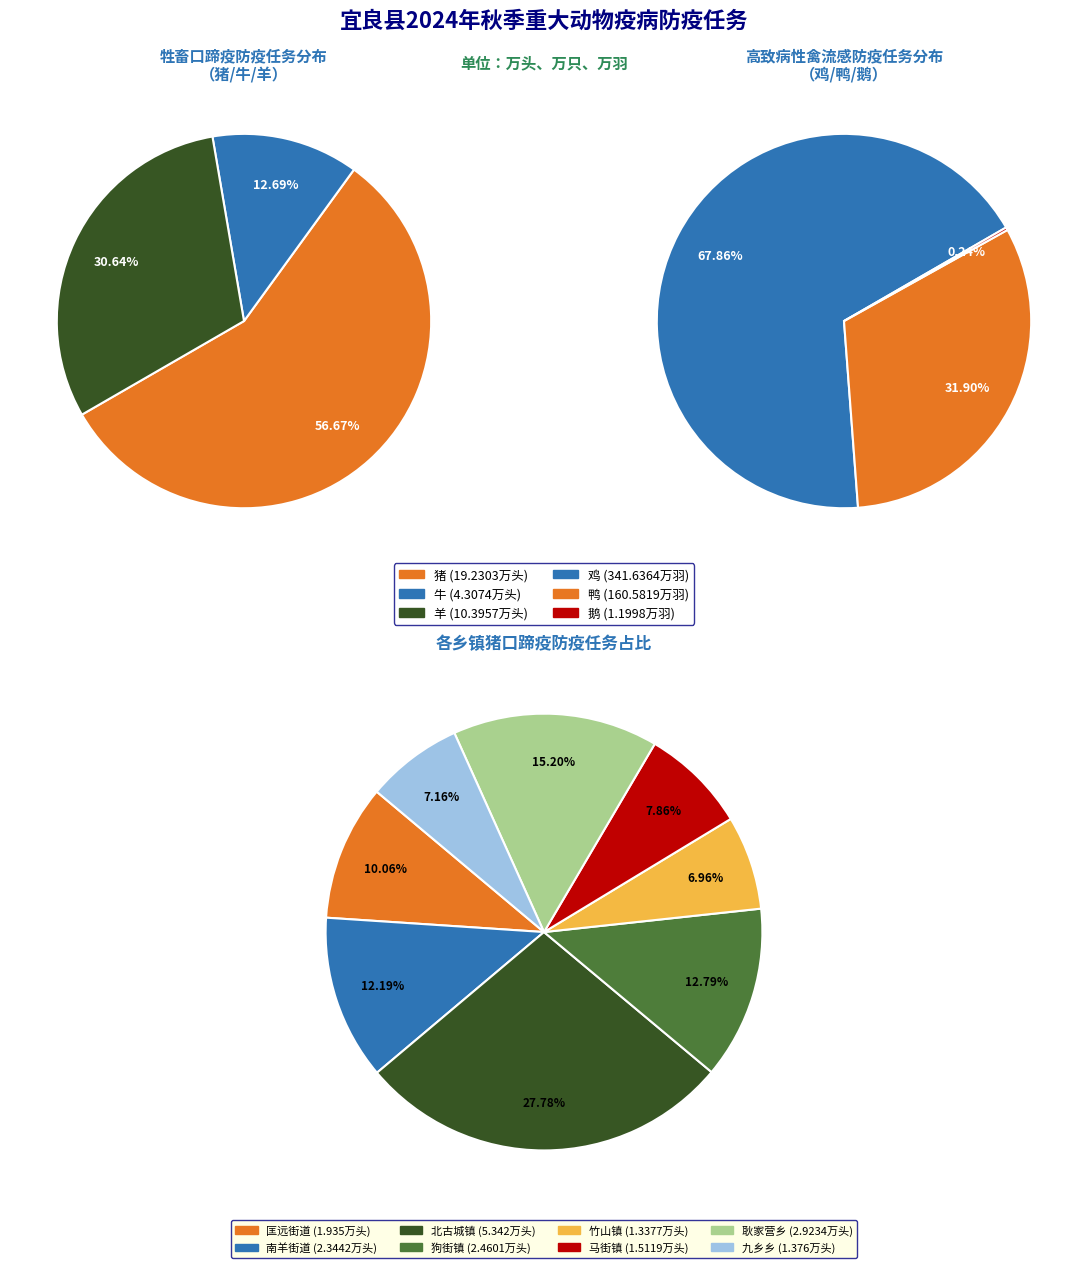

What is the largest slice in the pie chart?

北古城镇